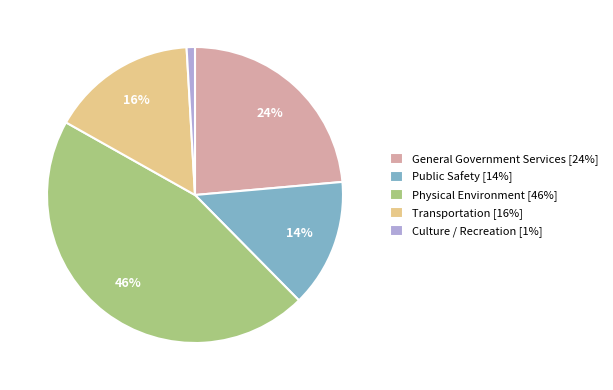

To the nearest percent, what is the average slice percentage?

20%